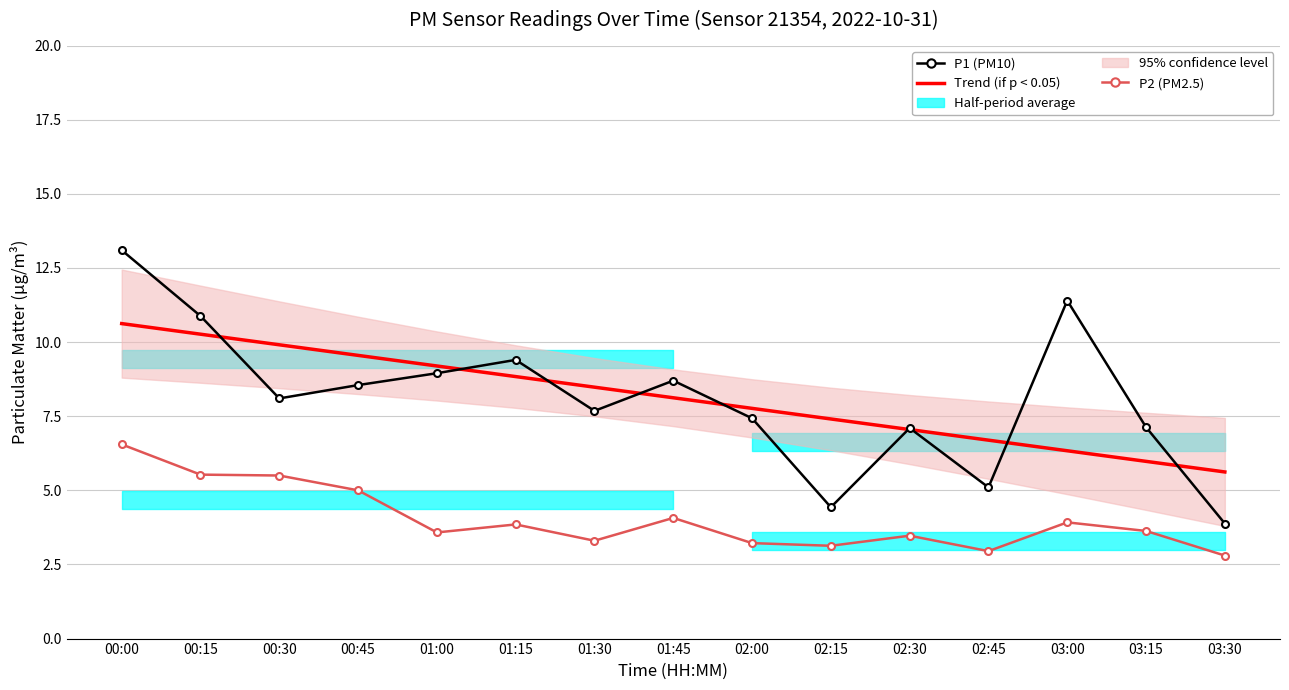

True or false: Trend (if p < 0.05) and P2 (PM2.5) intersect in this chart.

False